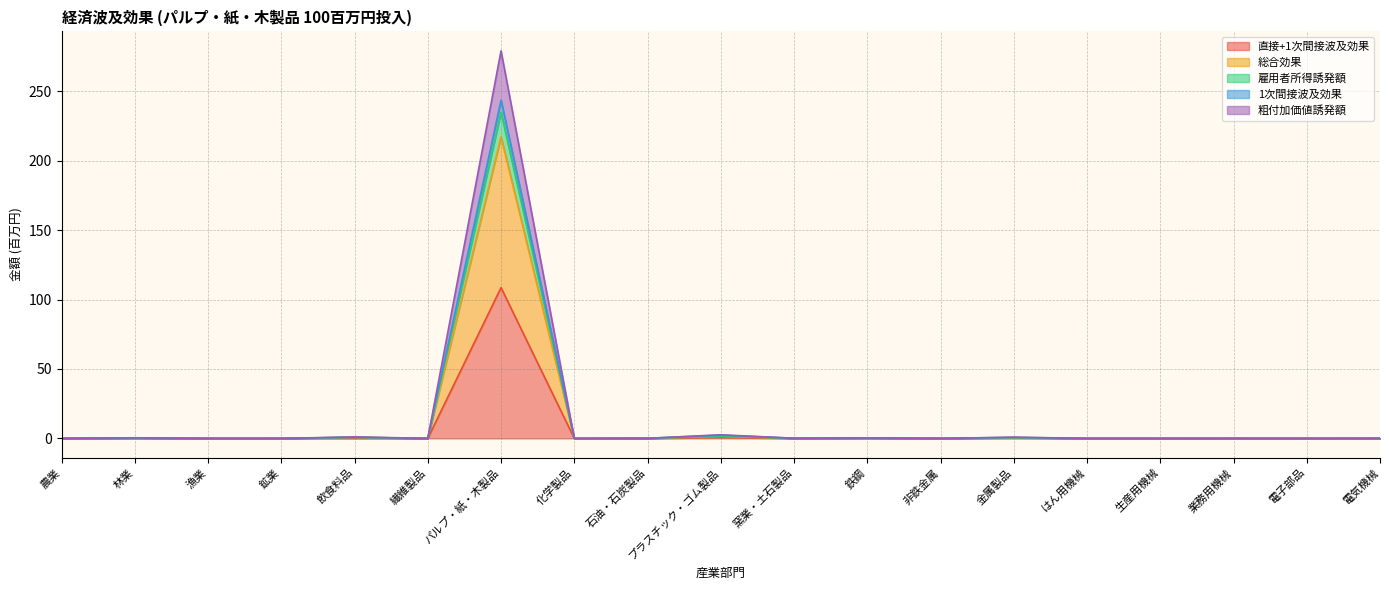

What is the label of the 6th point from the left?

繊維製品